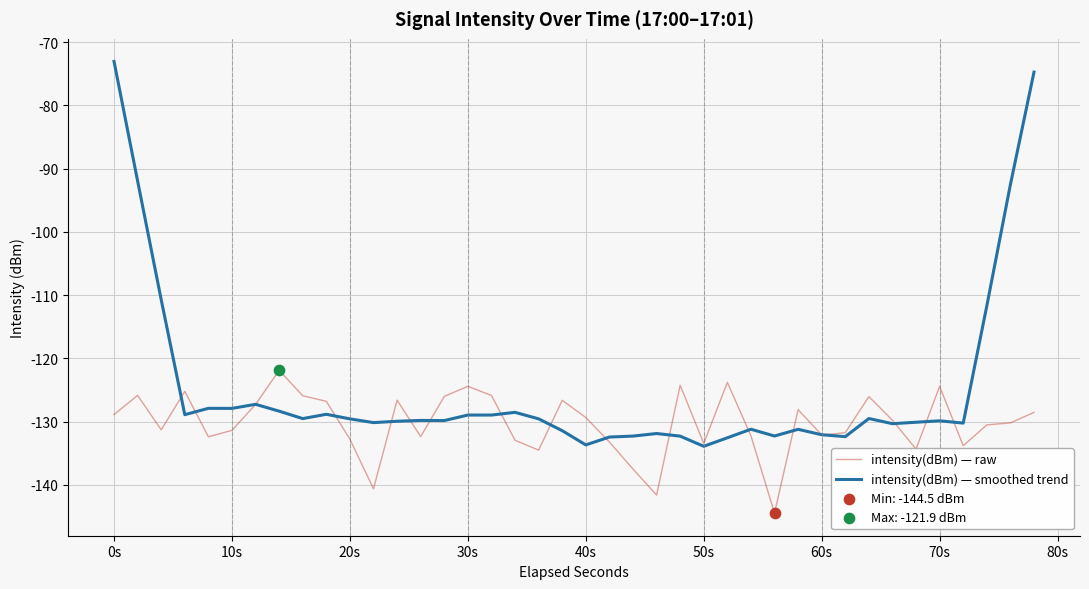

Which series has the largest total across all categories?

intensity(dBm) — smoothed trend